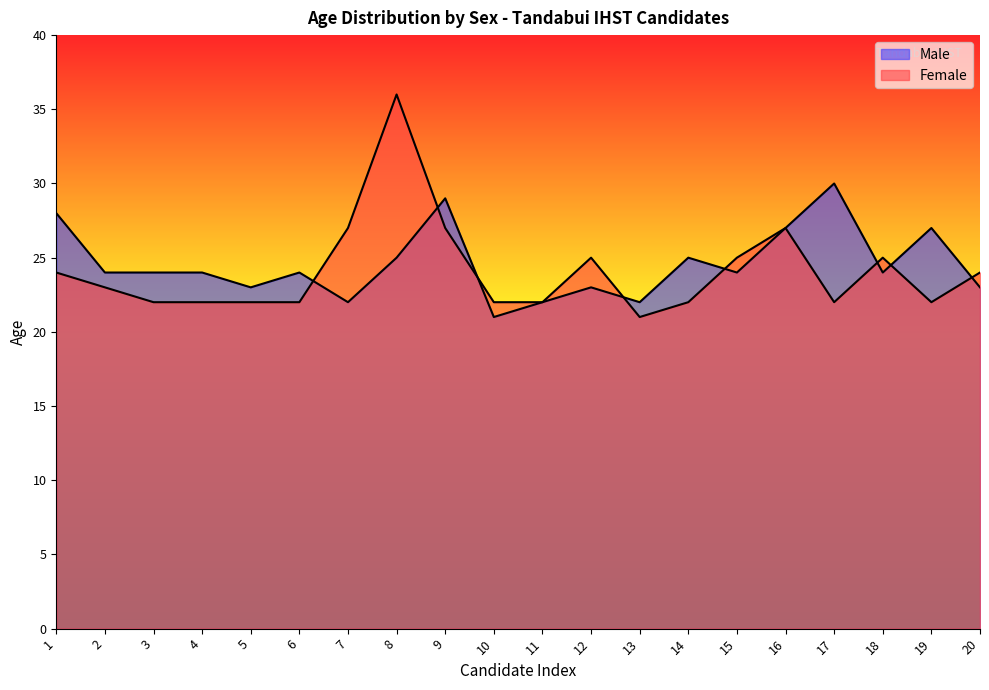

Is it true that Male equals 25 at 14?

True